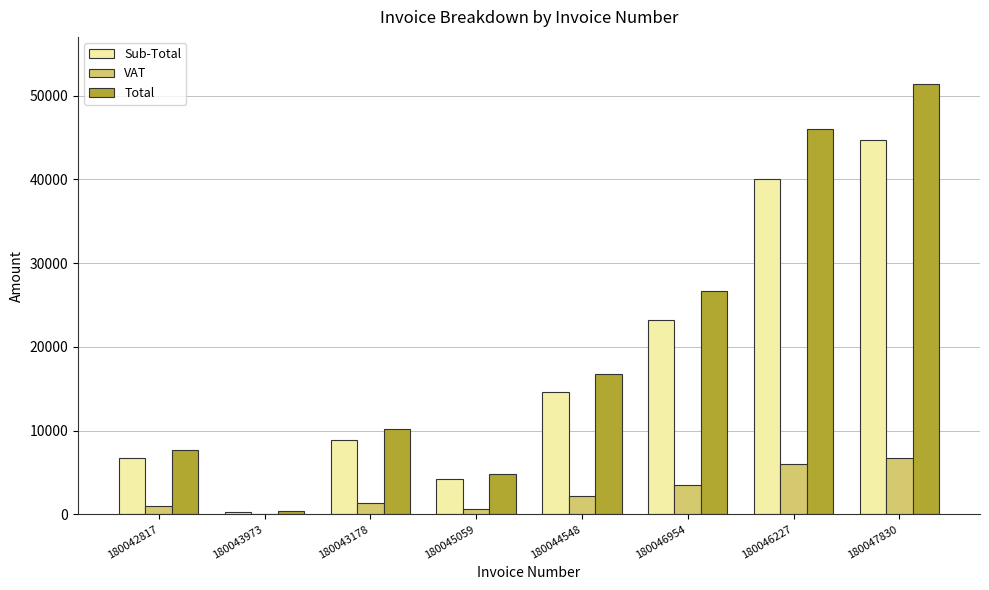

At which label is Sub-Total closest to 22511?

180046954